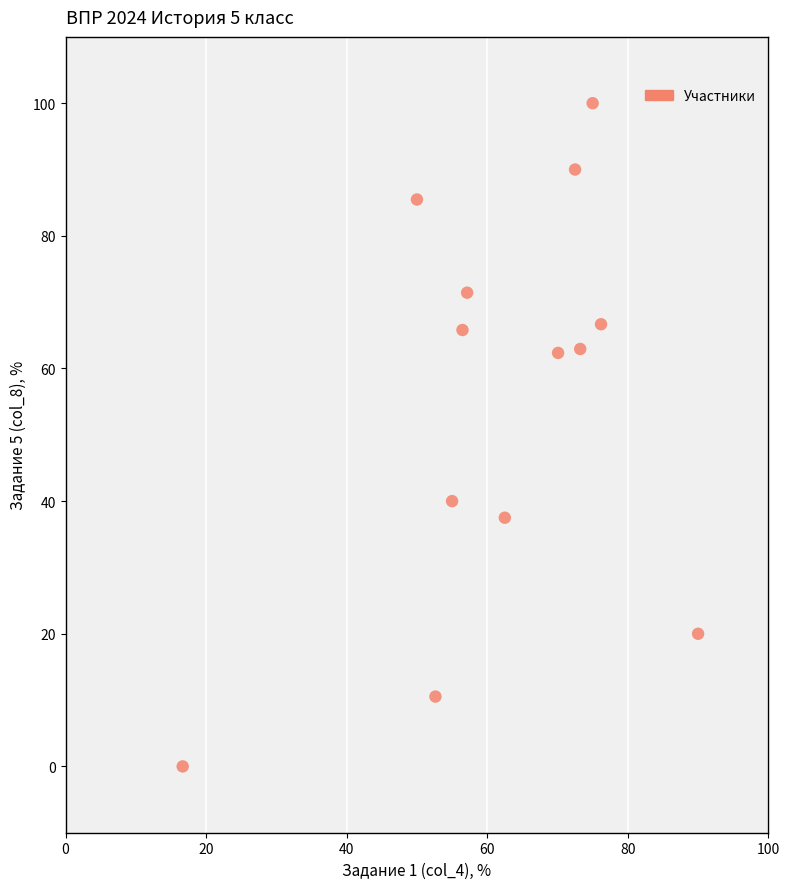

What is the range of X values (max minus min)?

73.3